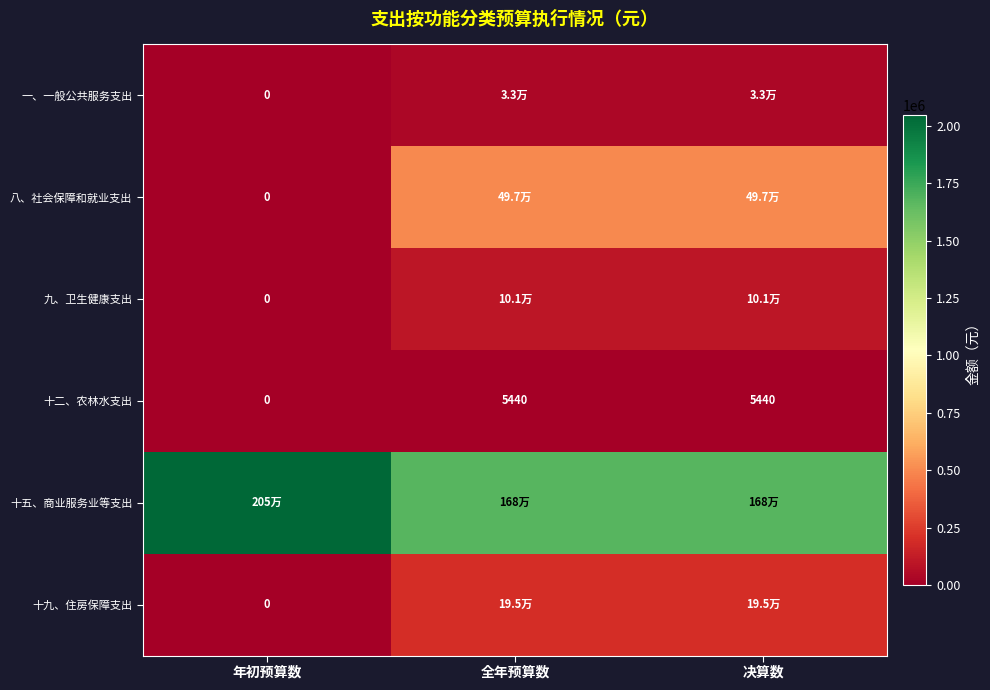

Where is 十二、农林水支出 nearest to the value 2720?

年初预算数